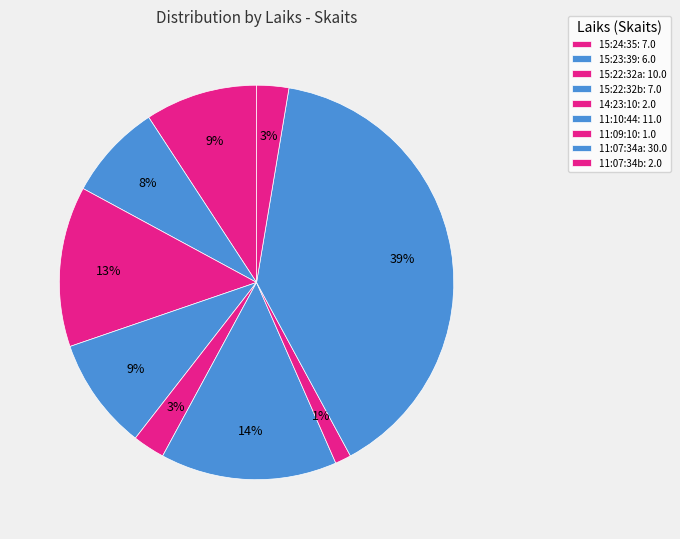

Is there a majority slice in this chart?

No